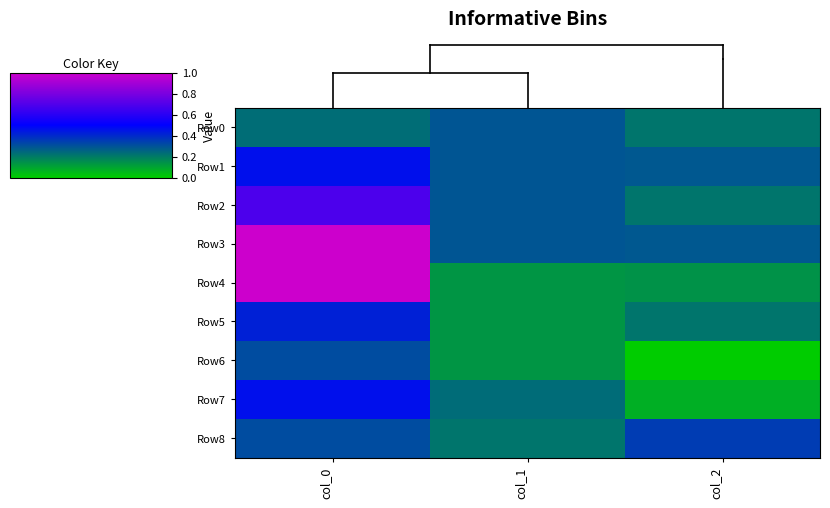

What is the difference between the highest and lowest values at col_2?

0.4